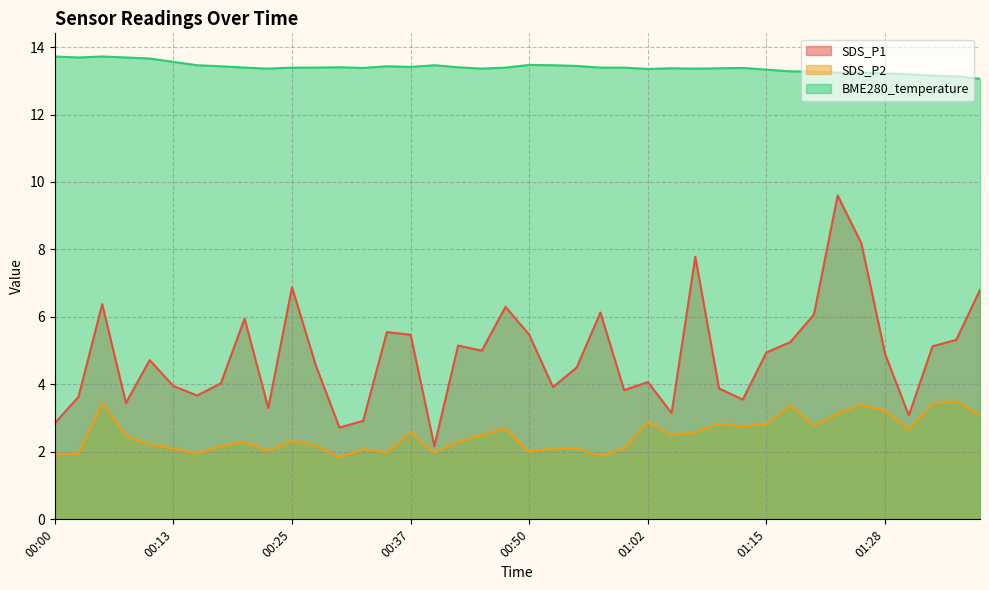

Rank the series by their maximum value, from highest to lowest.

BME280_temperature, SDS_P1, SDS_P2